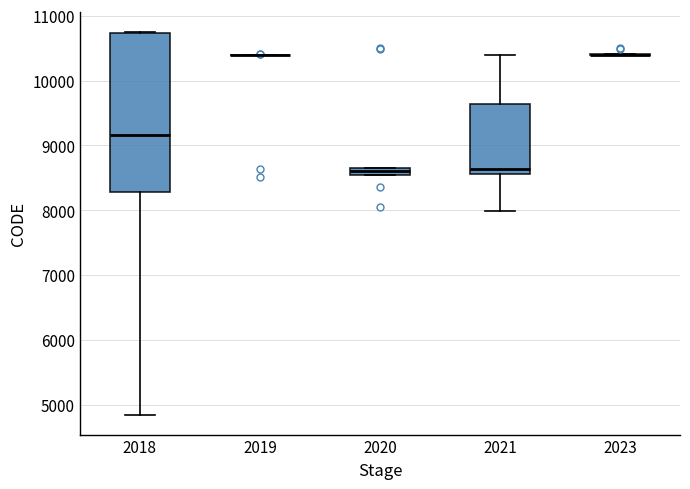

Which box is the tallest, from its lower edge to its upper edge?

2018